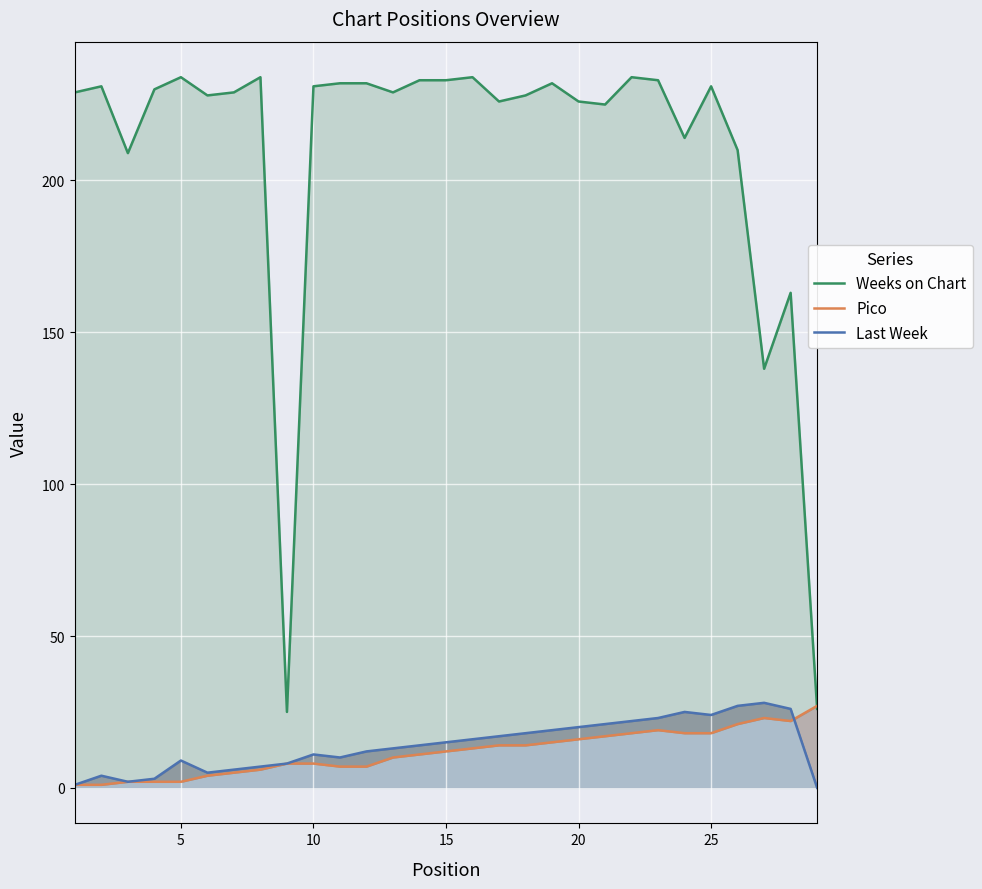

What are all the series names shown in the legend?

Weeks on Chart, Pico, Last Week